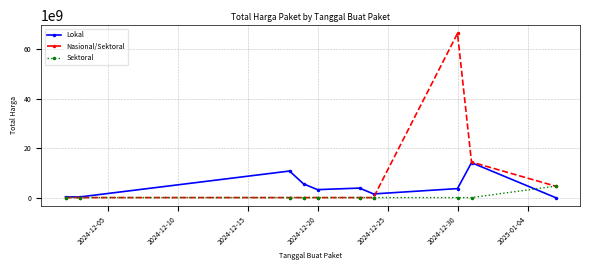

Which series has the widest spread of values?

Nasional/Sektoral